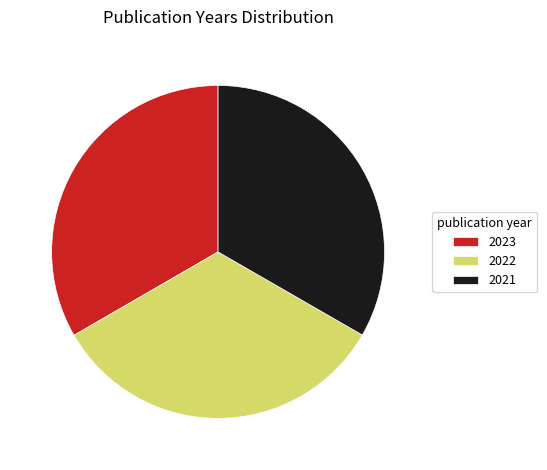

How many segments does this pie chart have?

3